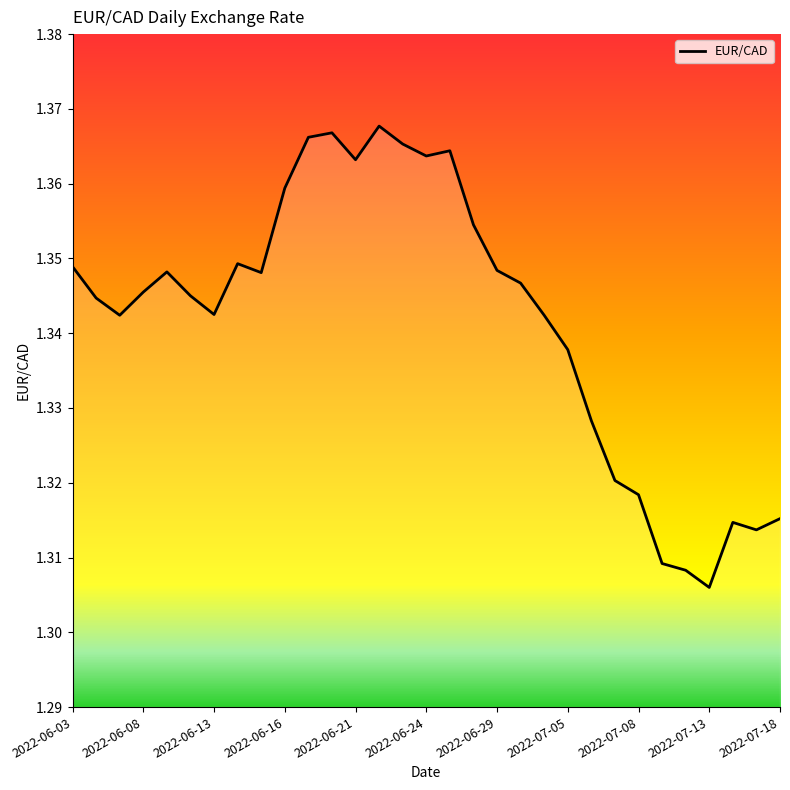

At which label is the value closest to 1?

2022-07-13